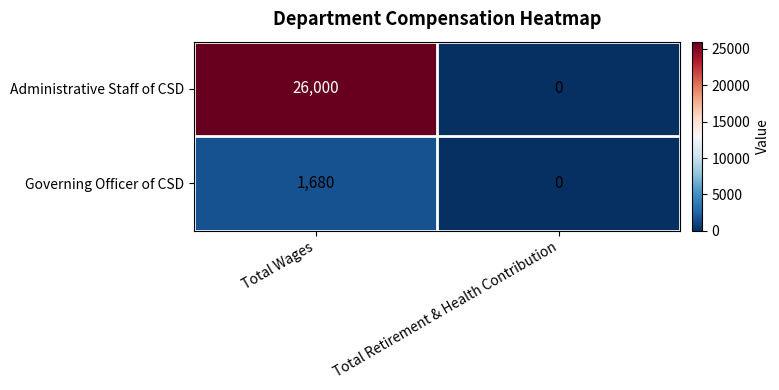

What value does the Governing Officer of CSD series have at Total Wages, to the nearest 10?

1680